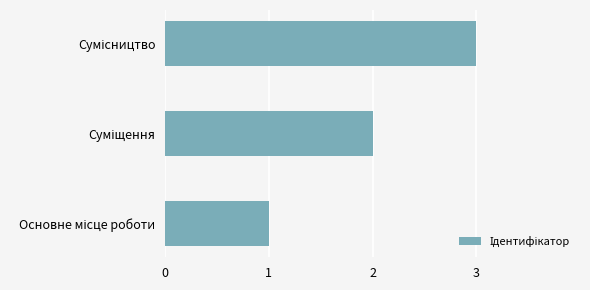

What is the sum of all values?

6